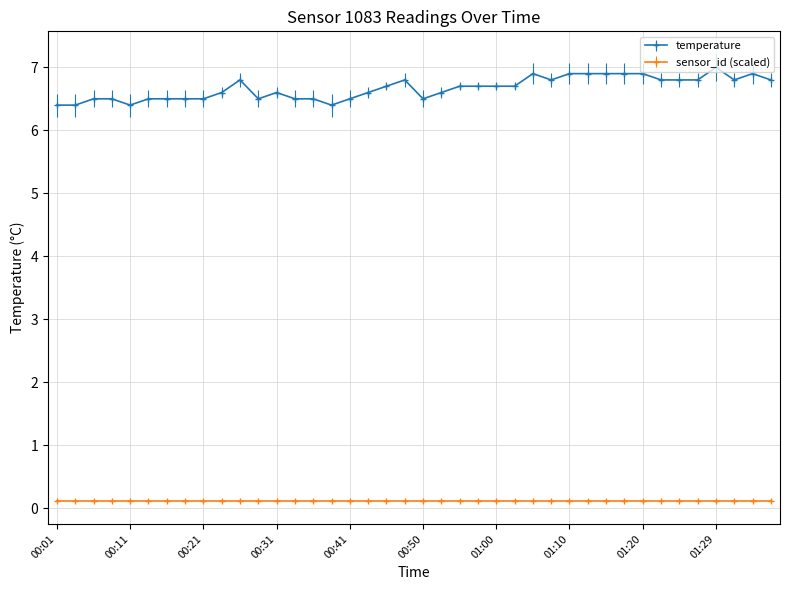

True or false: temperature has more than 0 interior local peaks.

True